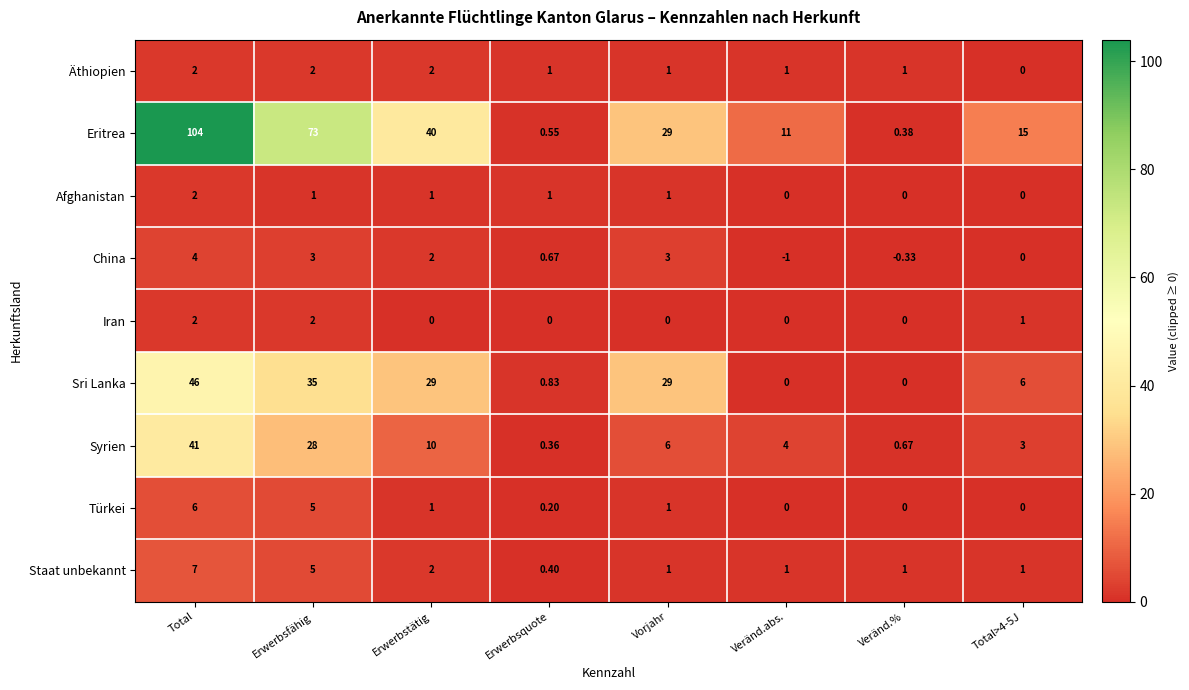

Where does the Afghanistan series first go above 1?

Total